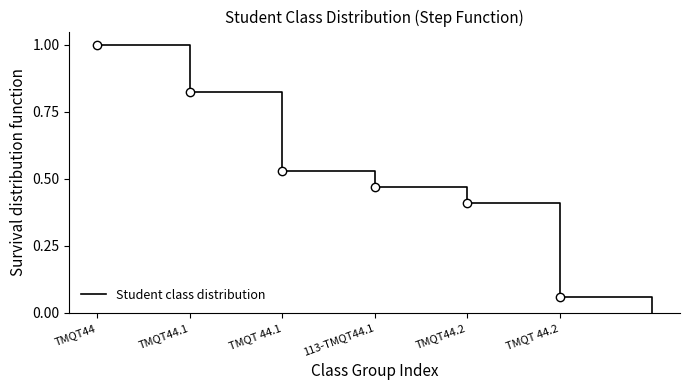

What is the value of the 5th point from the left?

0.4